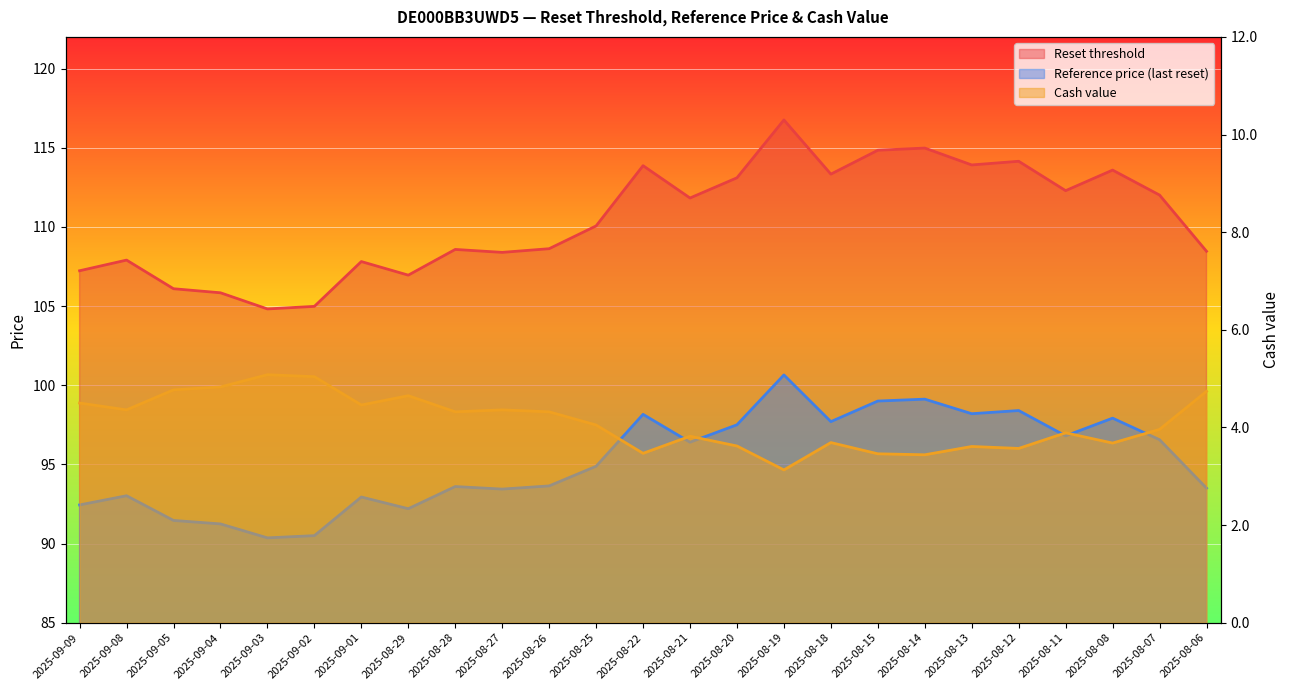

True or false: Reset threshold has more than 0 points higher than both neighbors.

True